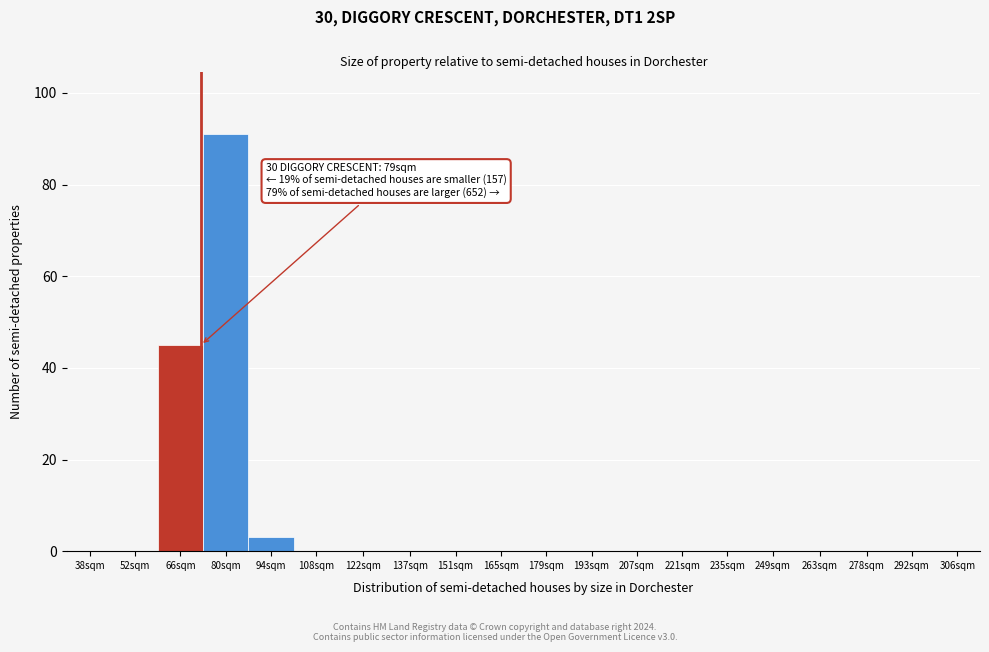

Reading left to right, transcribe all the data shown in this chart.

38sqm=0	52sqm=0	66sqm=45	80sqm=91	94sqm=3	108sqm=0	122sqm=0	137sqm=0	151sqm=0	165sqm=0	179sqm=0	193sqm=0	207sqm=0	221sqm=0	235sqm=0	249sqm=0	263sqm=0	278sqm=0	292sqm=0	306sqm=0